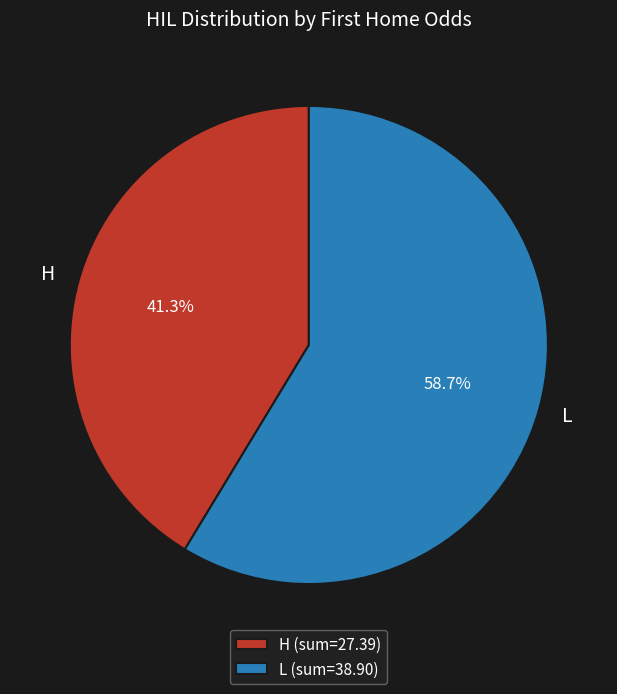

Is H the majority of the pie?

No